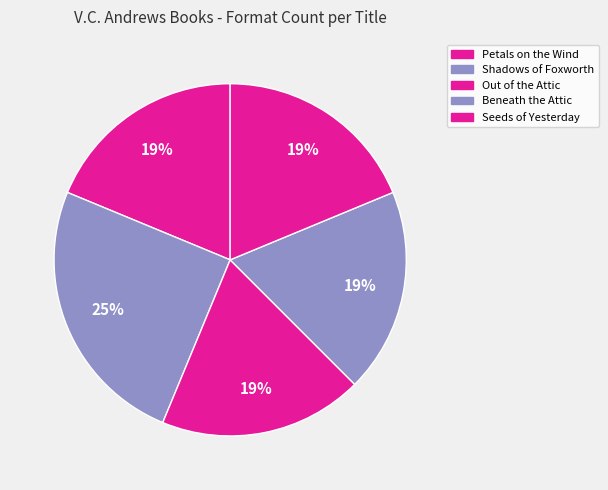

What percentage is the Shadows of Foxworth slice, to the nearest percent?

25%